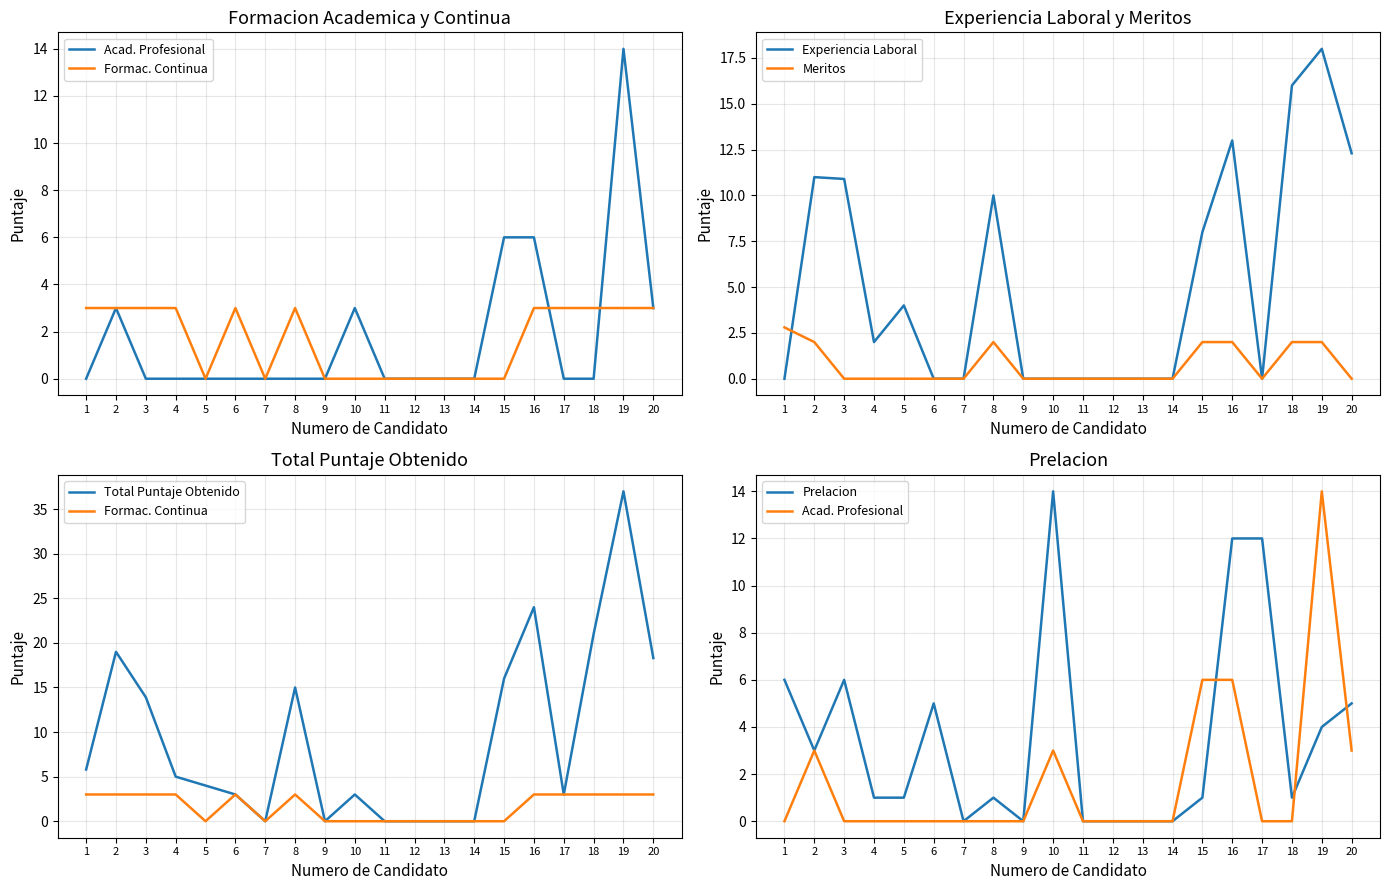

What are all the series names shown in the legend?

Acad. Profesional, Formac. Continua, Experiencia Laboral, Meritos, Total Puntaje Obtenido, Prelacion